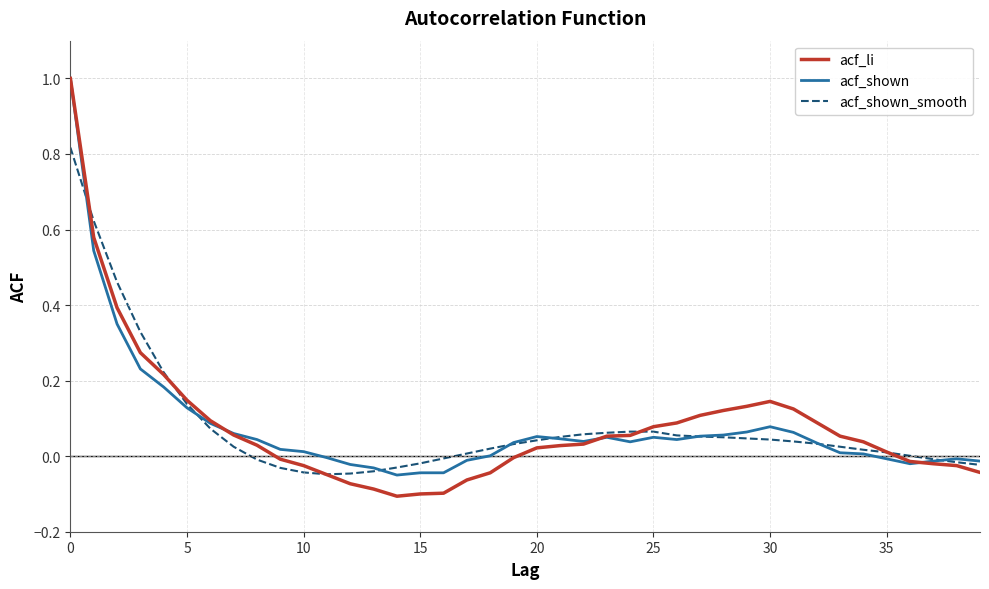

Which series has the largest range (max minus min)?

acf_li